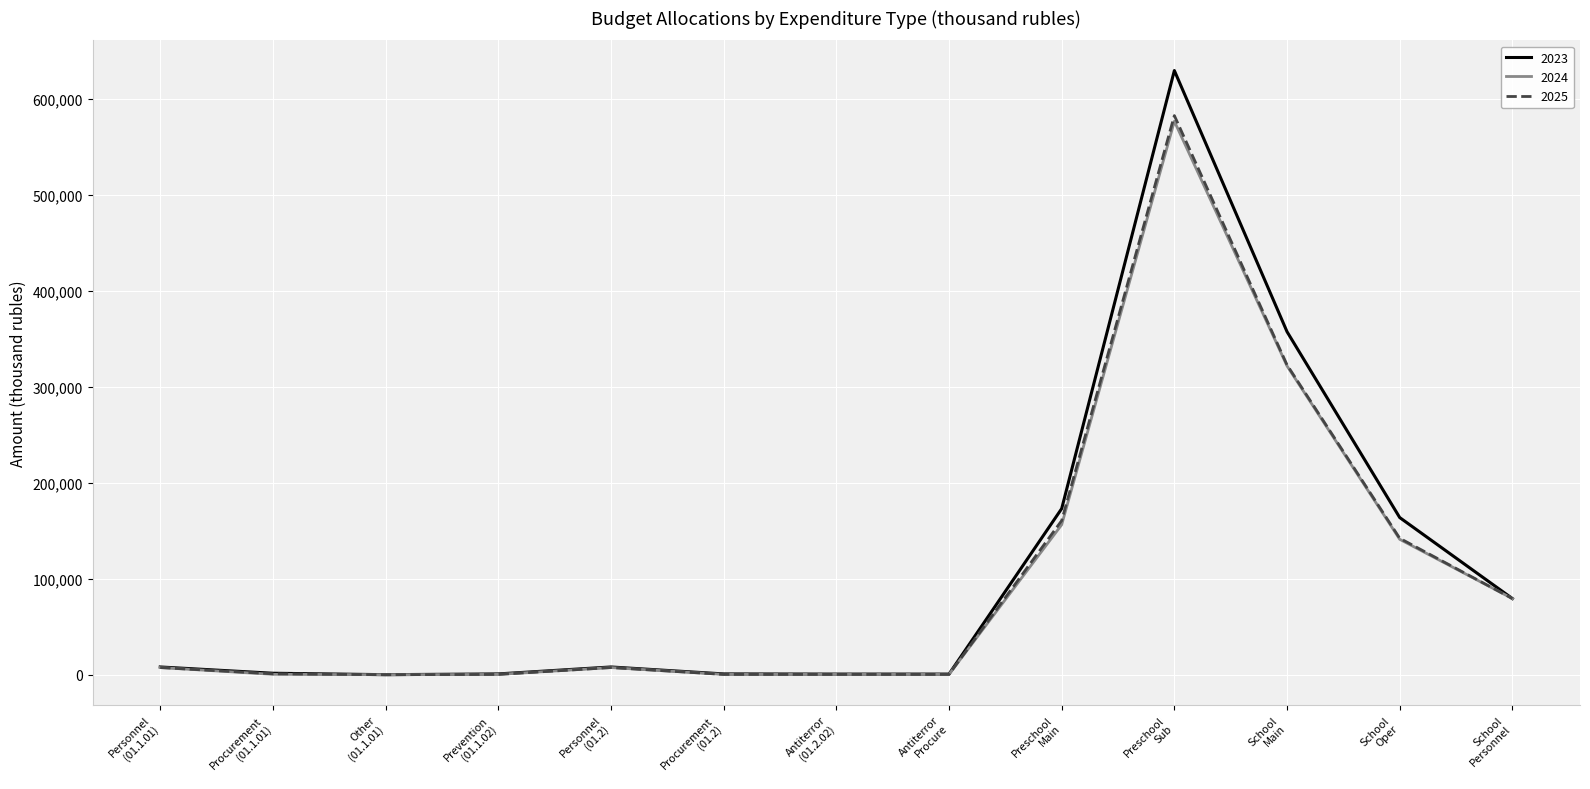

True or false: 2024 has more than 1 points higher than both neighbors.

True